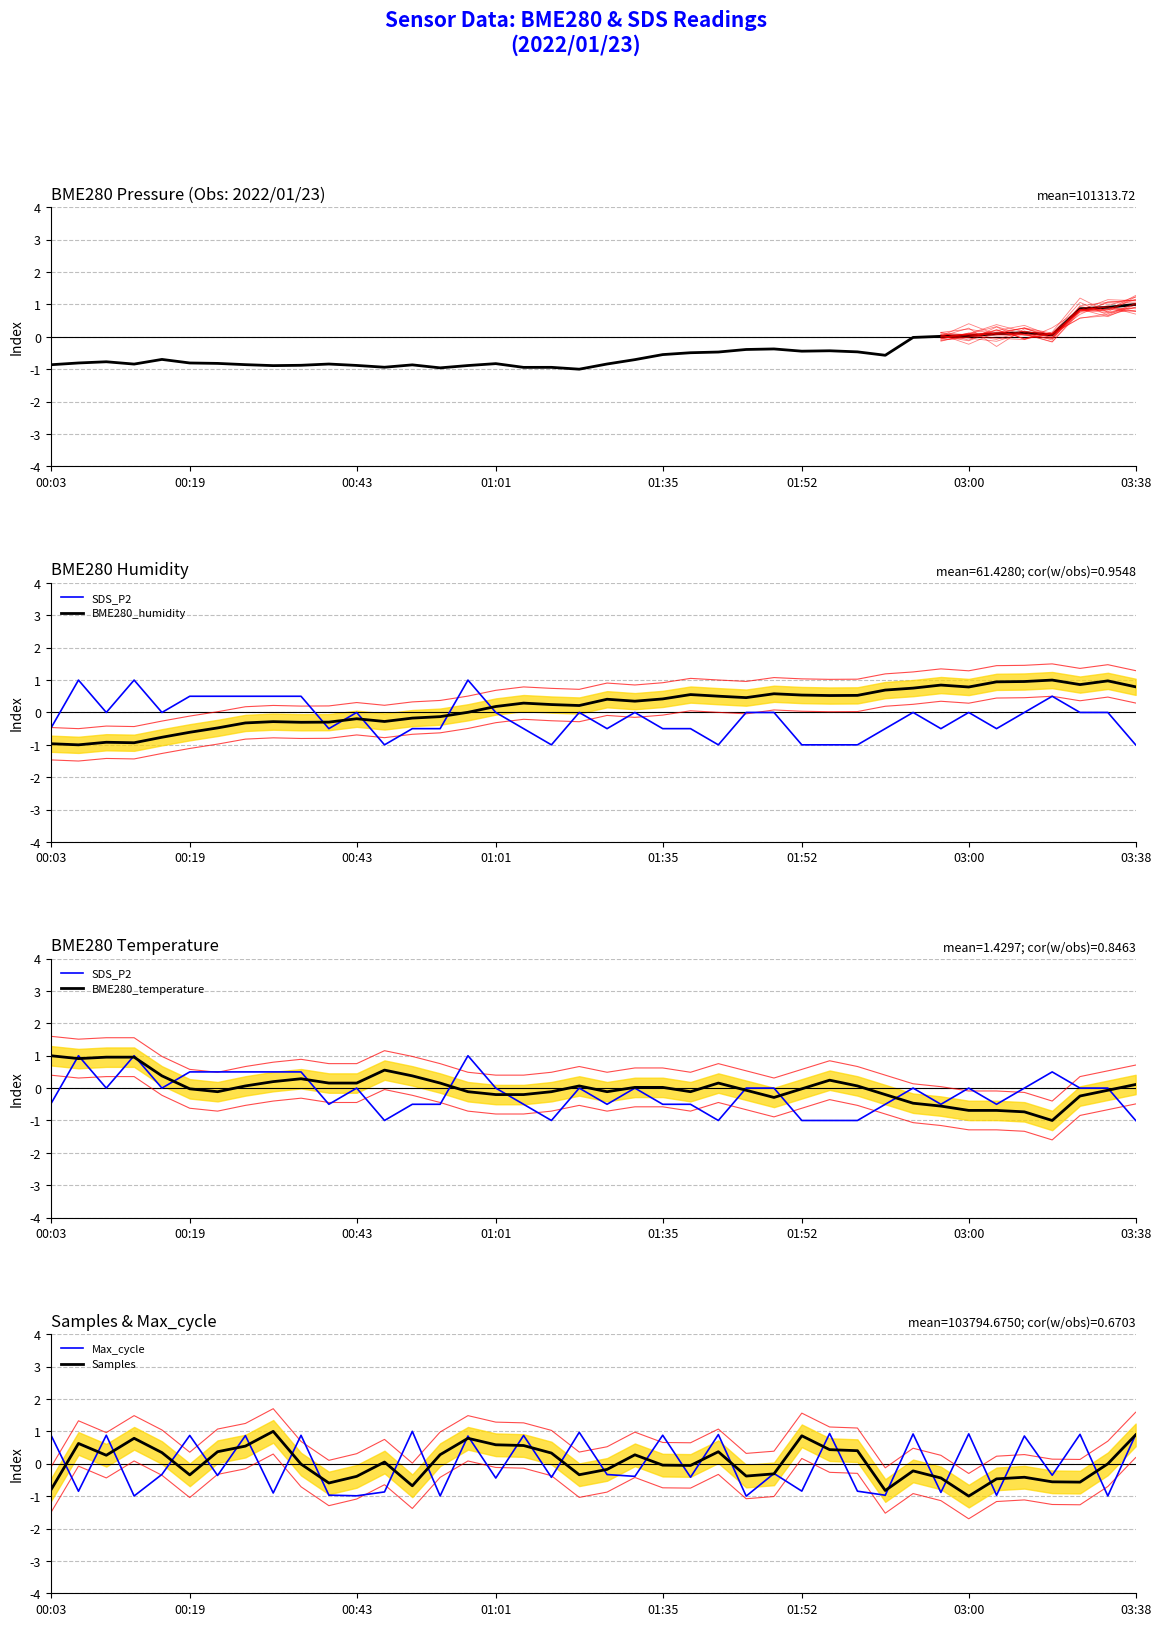

How many interior local peaks does the SDS_P2 series have?

9